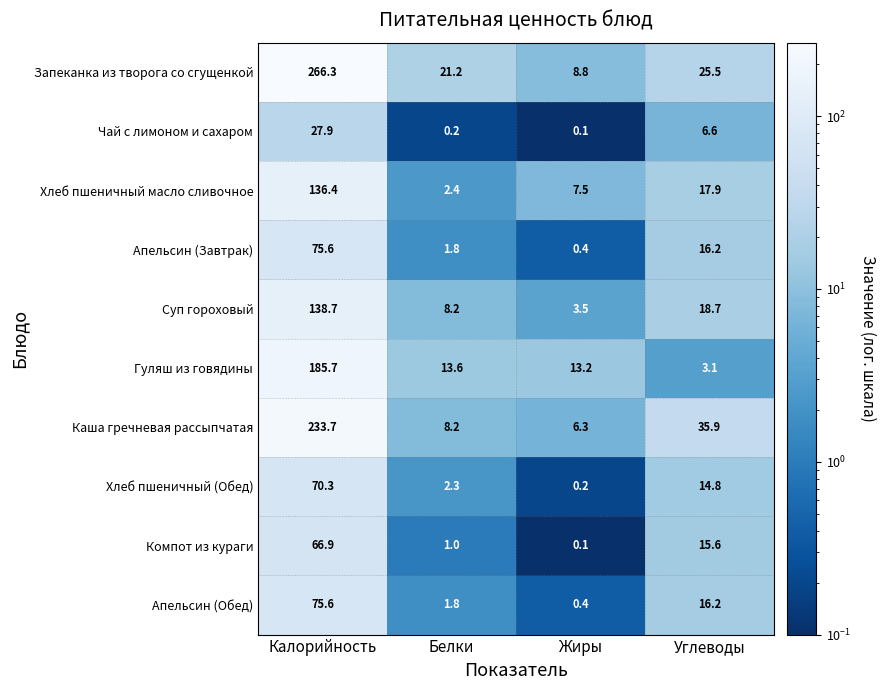

The value of Чай с лимоном и сахаром at Калорийность is 27.9. True or false?

True